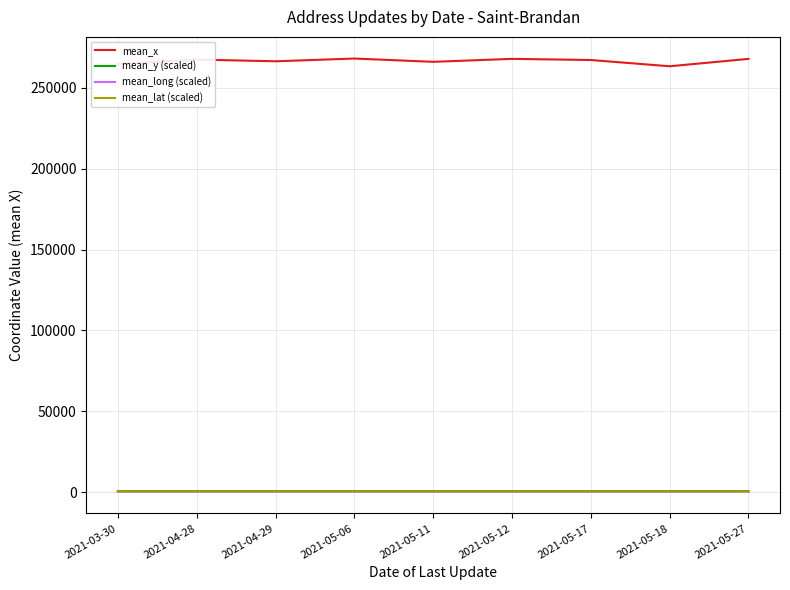

Which series has the widest spread of values?

mean_x